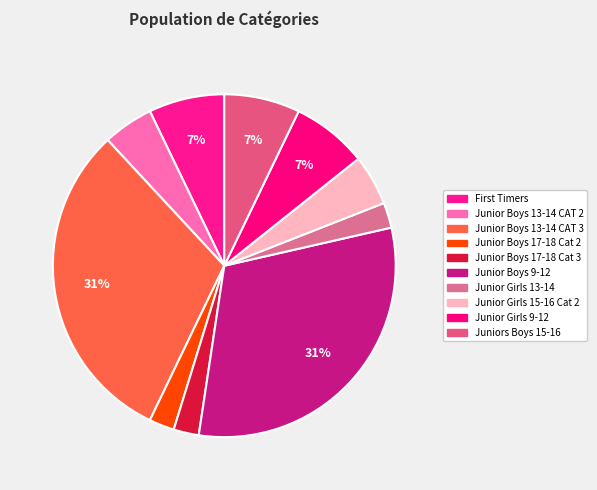

What is the smallest slice in the pie chart?

Junior Boys 17-18 Cat 2